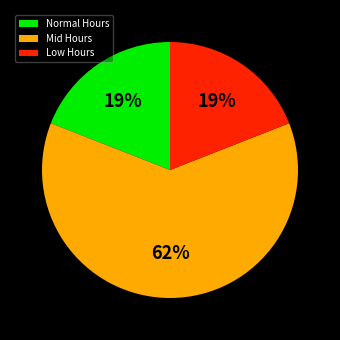

Count the number of slices in the pie.

3